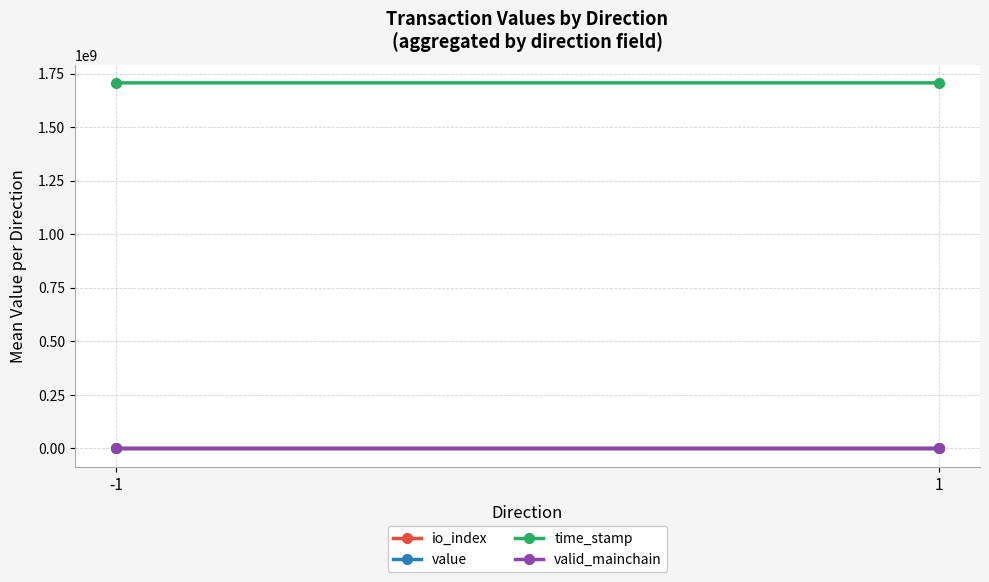

At which category does the chart reach its peak across all series?

-1